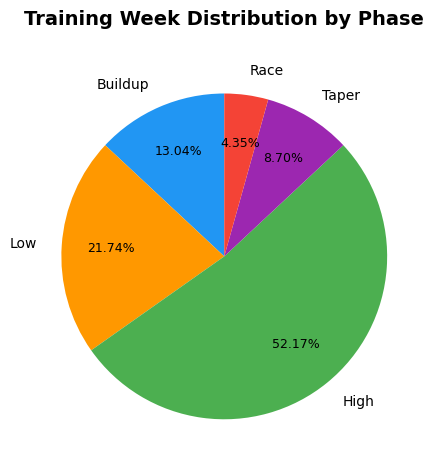

Rank the categories by value from highest to lowest.

High, Low, Buildup, Taper, Race